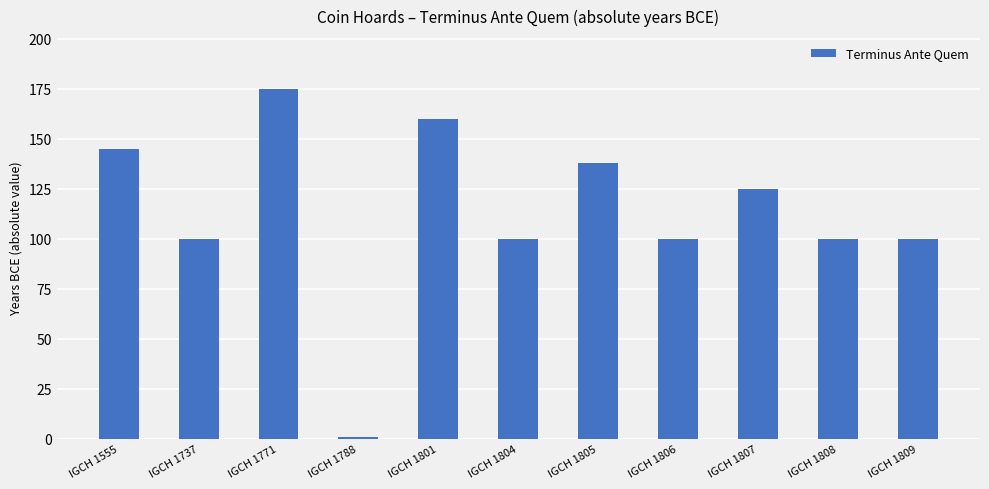

Which has a higher value, IGCH 1771 or IGCH 1807?

IGCH 1771